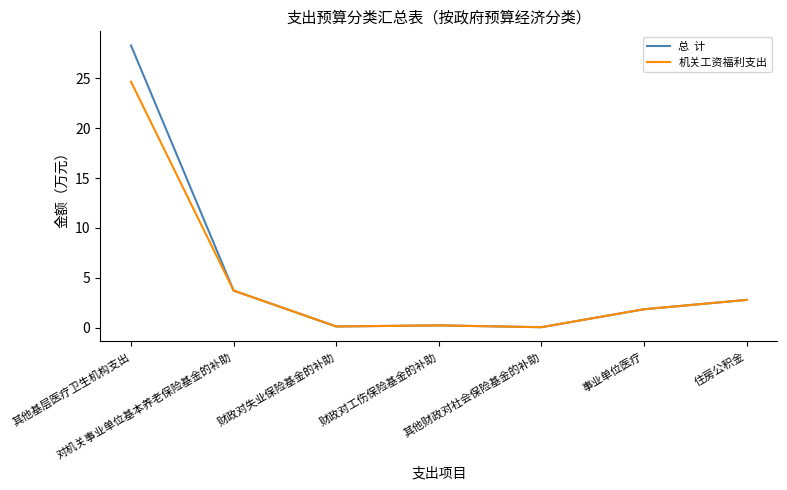

How many series are shown in this chart?

2